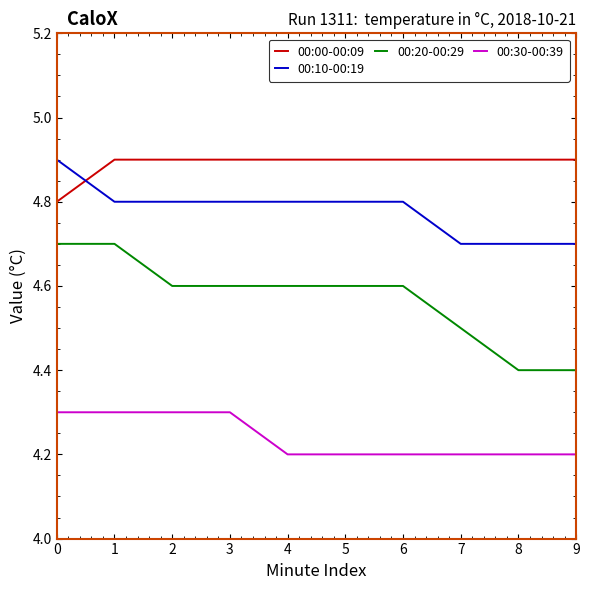

What are all the series names shown in the legend?

00:00-00:09, 00:10-00:19, 00:20-00:29, 00:30-00:39